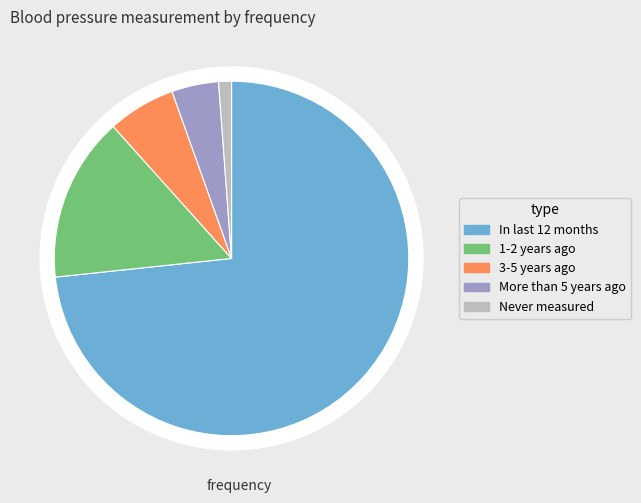

Which slice is the smallest?

Aldrei verið mældur - Never had my blood pressure measured